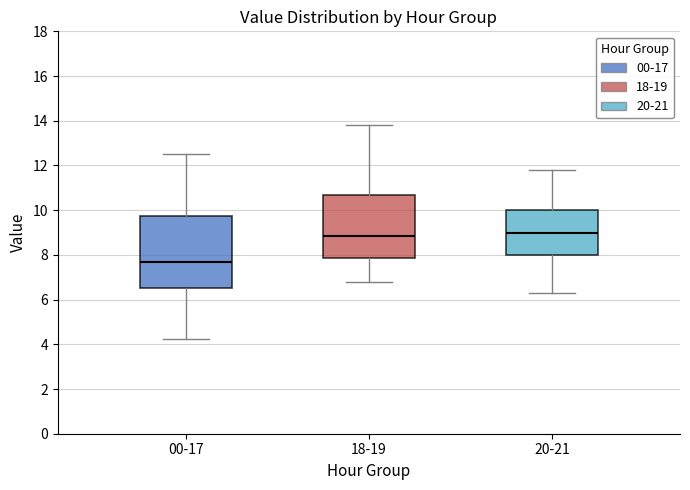

Which box is the tallest, from its lower edge to its upper edge?

00-17